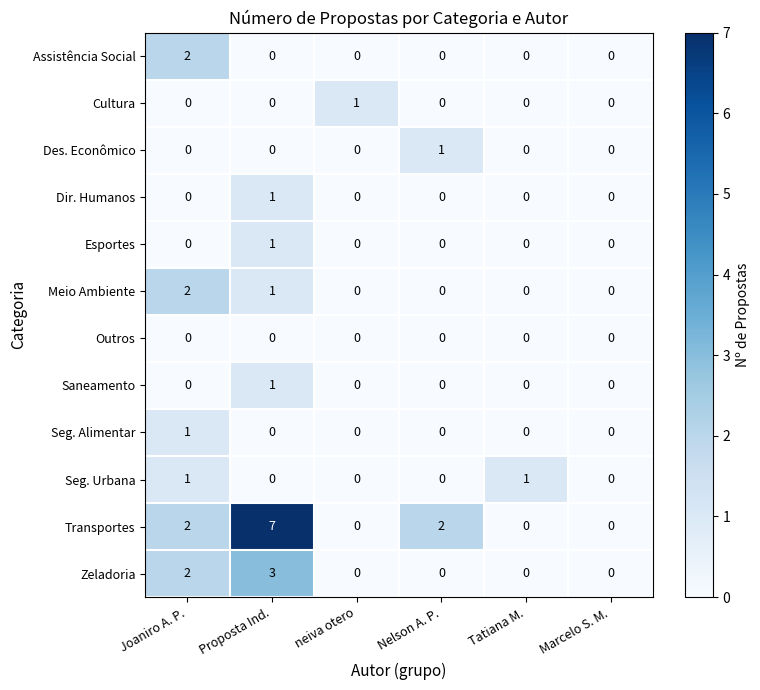

The Des. Econômico series shows -1 at Proposta Ind.. True or false?

False